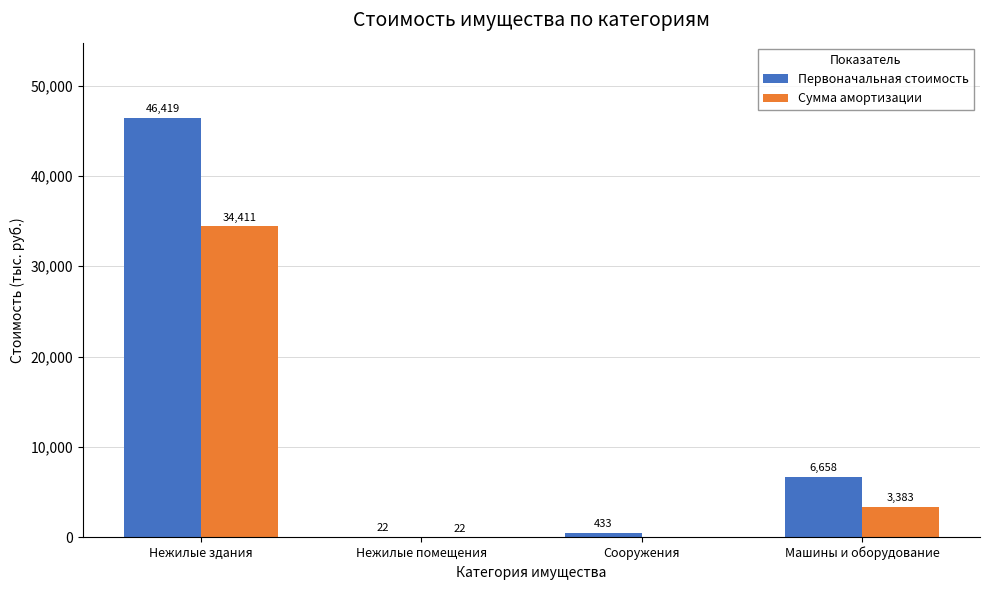

How many positive values does the Сумма амортизации series have?

3